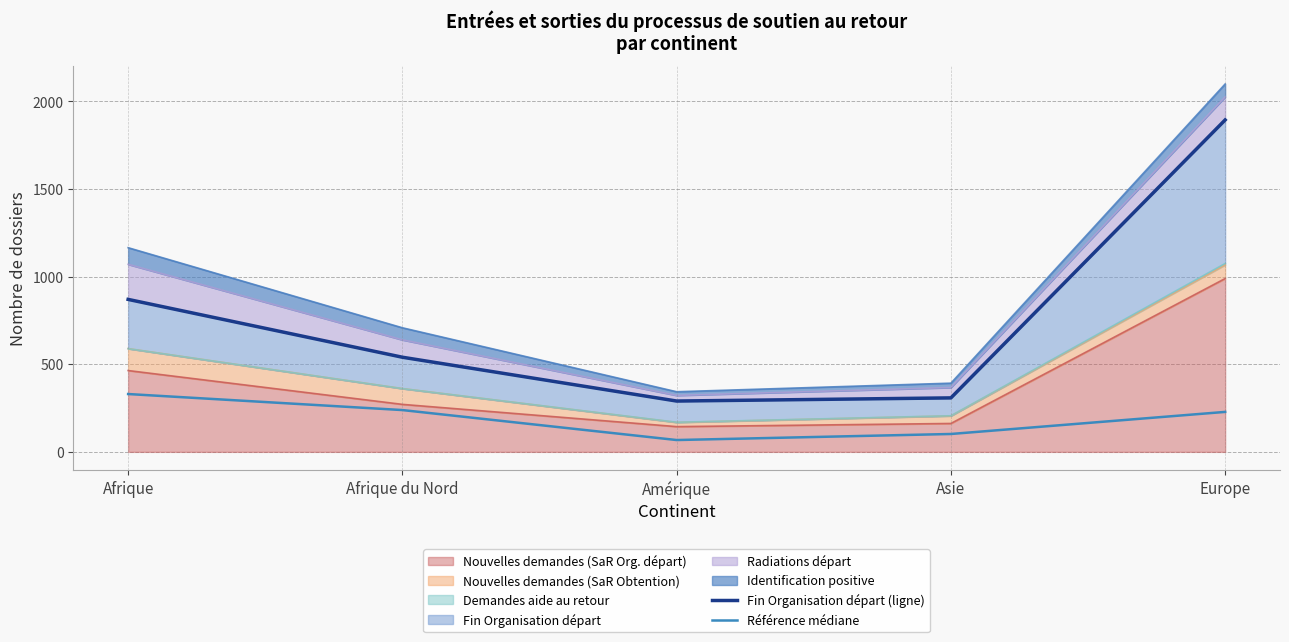

What is the smallest value displayed?

67.5